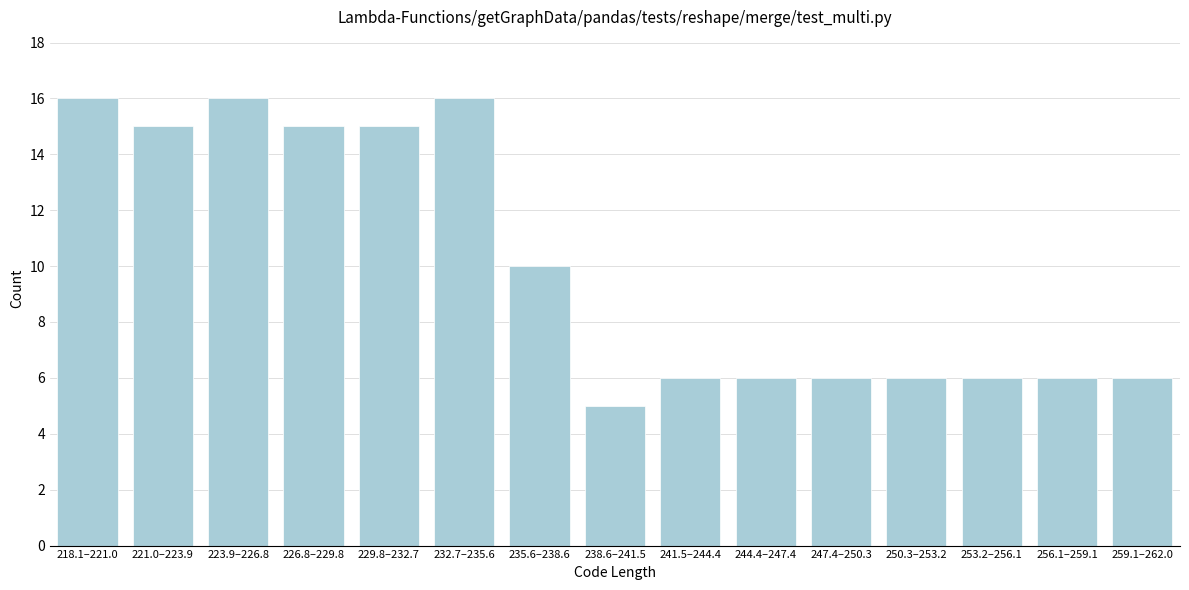

Reading left to right, extract all data points from this chart.

16	15	16	15	15	16	10	5	6	6	6	6	6	6	6